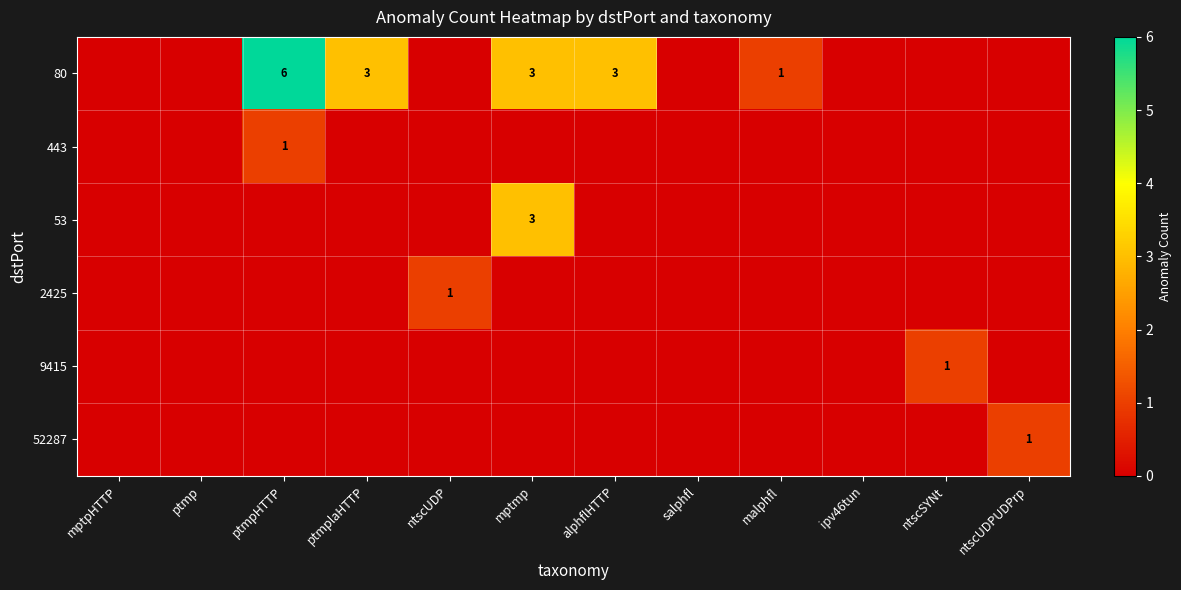

Is it true that 2425 equals -1 at ipv46tun?

False